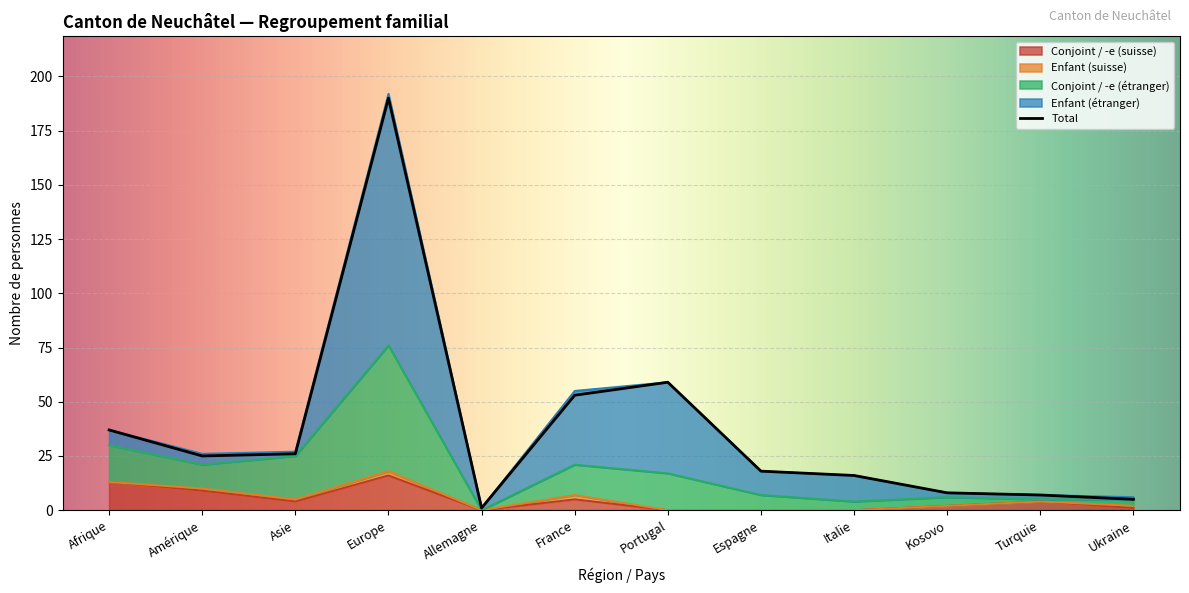

What is the approximate value of Conjoint / -e (suisse) at Afrique?

13